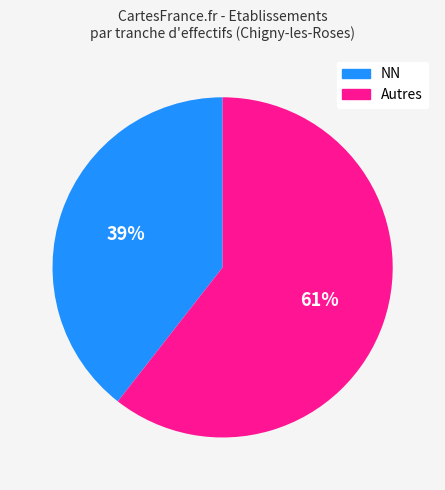

Is there any slice that represents more than half of the pie?

Yes